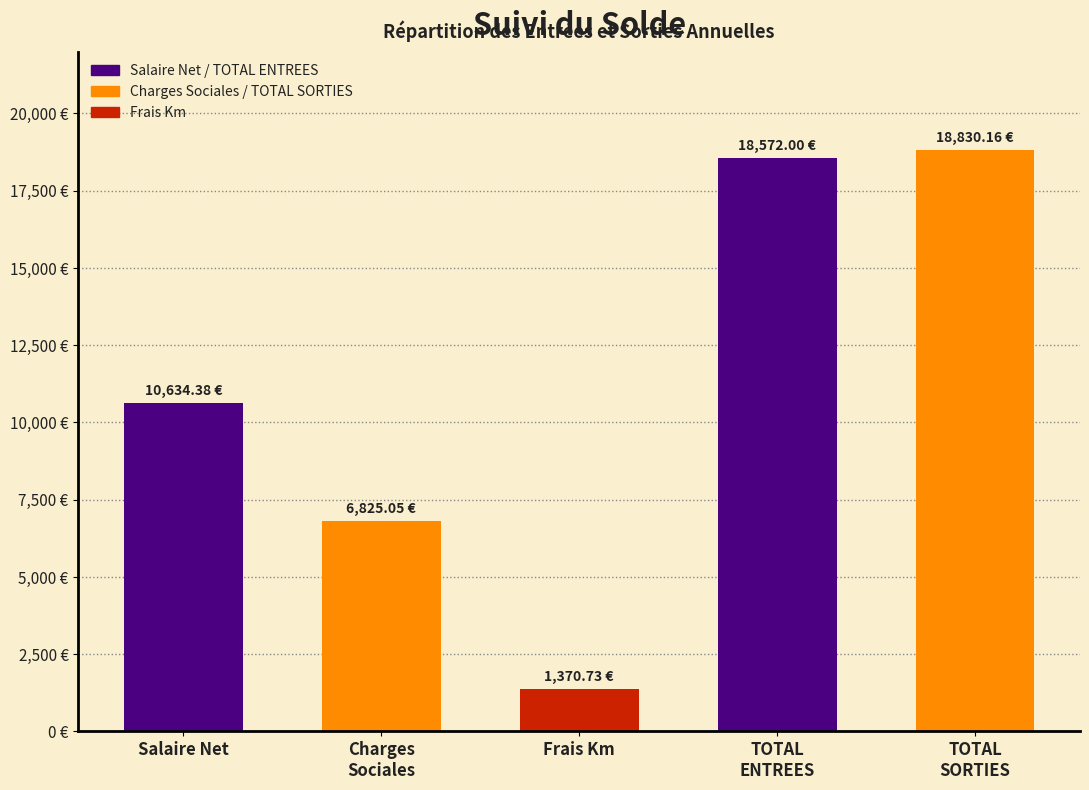

List the labels in order of value, largest first.

TOTAL
SORTIES, TOTAL
ENTREES, Salaire Net, Charges
Sociales, Frais Km